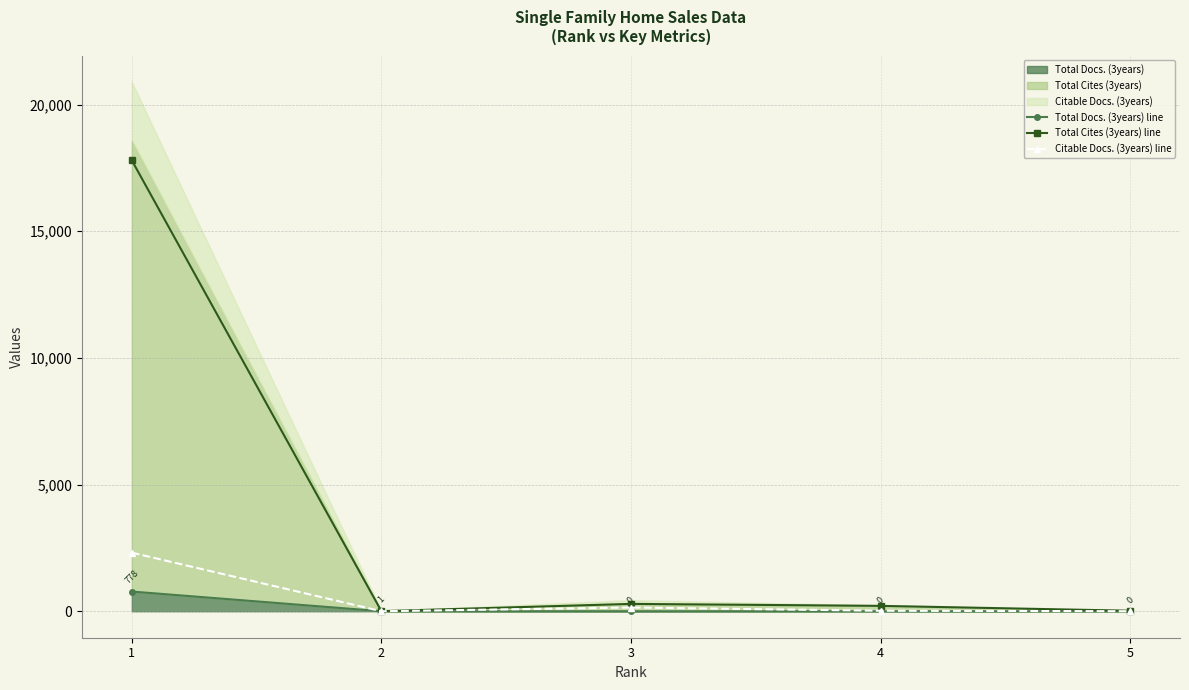

At which category does Citable Docs. (3years) line reach its first local peak?

3